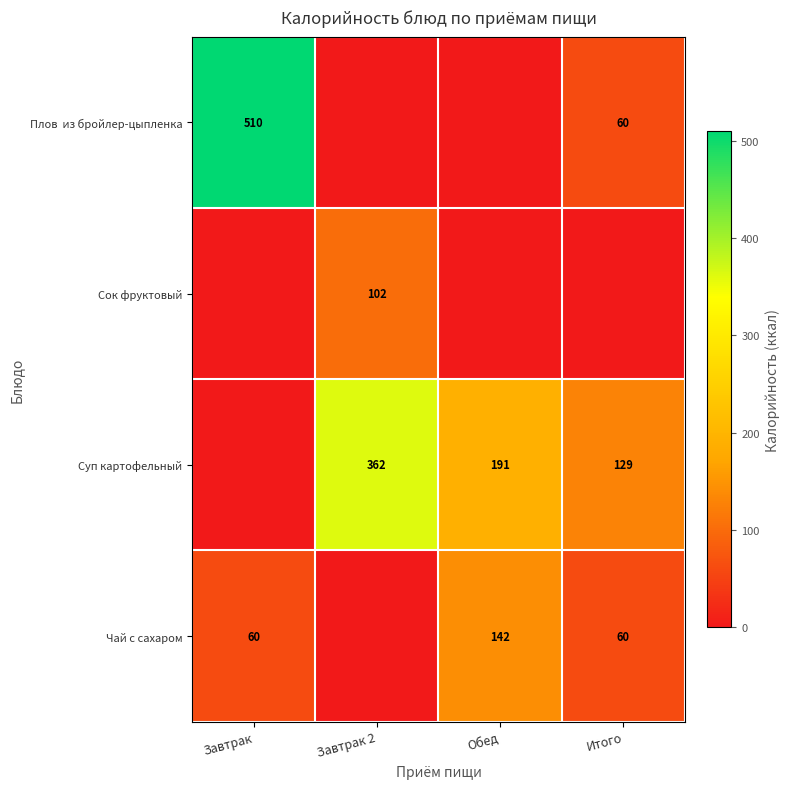

True or false: Чай с сахаром has a value of 60 at Итого.

True